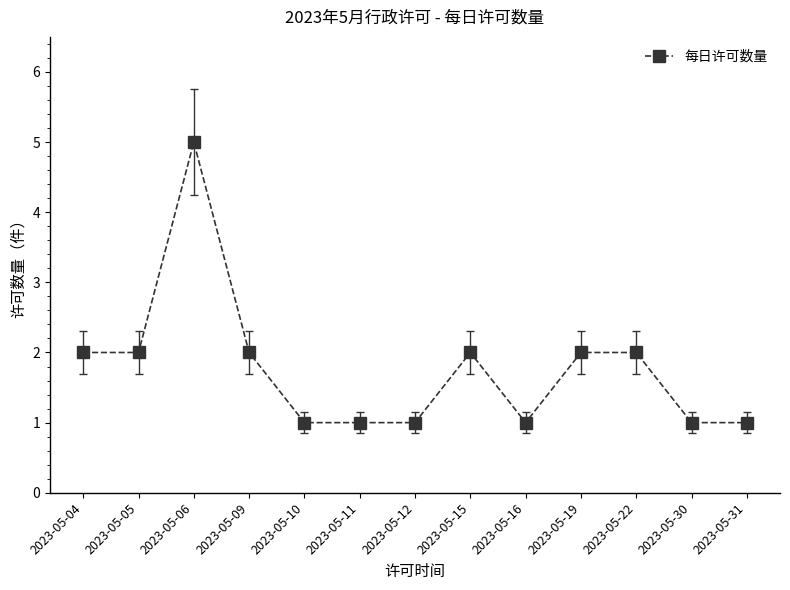

Reading left to right, transcribe all the data shown in this chart.

2023-05-04=2	2023-05-05=2	2023-05-06=5	2023-05-09=2	2023-05-10=1	2023-05-11=1	2023-05-12=1	2023-05-15=2	2023-05-16=1	2023-05-19=2	2023-05-22=2	2023-05-30=1	2023-05-31=1